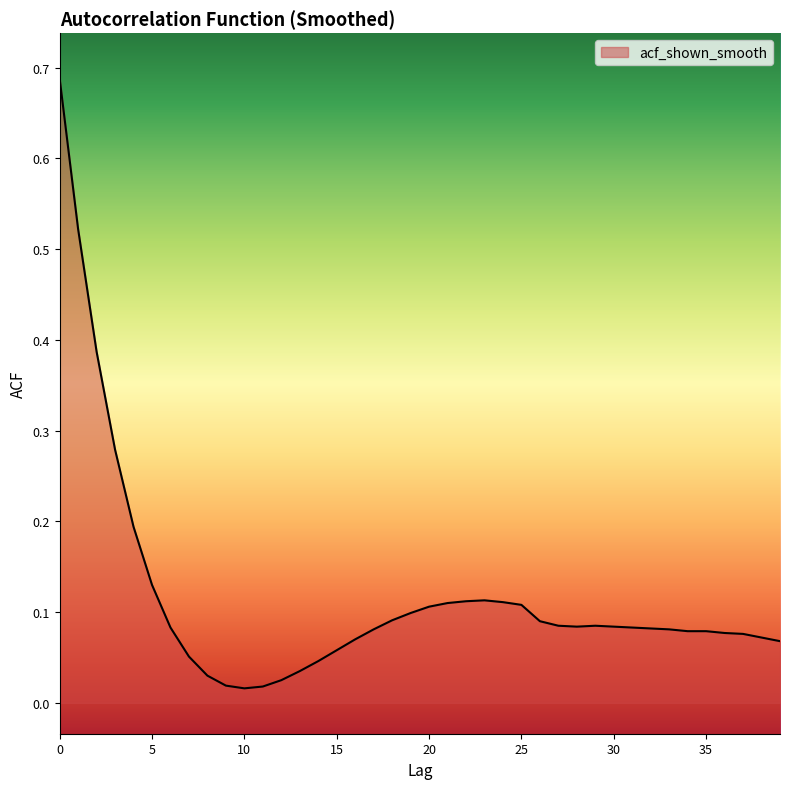

List the labels in order of value, smallest first.

10, 11, 9, 12, 8, 13, 14, 7, 15, 39, 16, 38, 37, 36, 34, 35, 17, 33, 32, 6, 31, 28, 30, 27, 29, 26, 18, 19, 20, 25, 21, 24, 22, 23, 5, 4, 3, 2, 1, 0